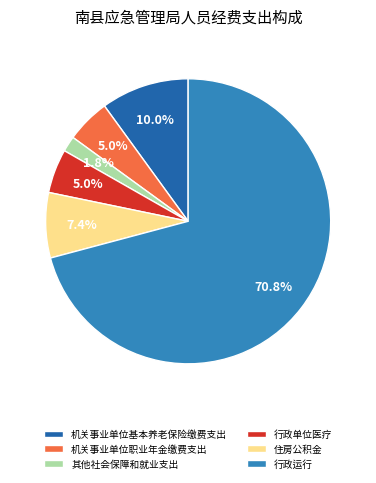

To the nearest percent, what is the difference between the largest and smallest slice percentages?

69%